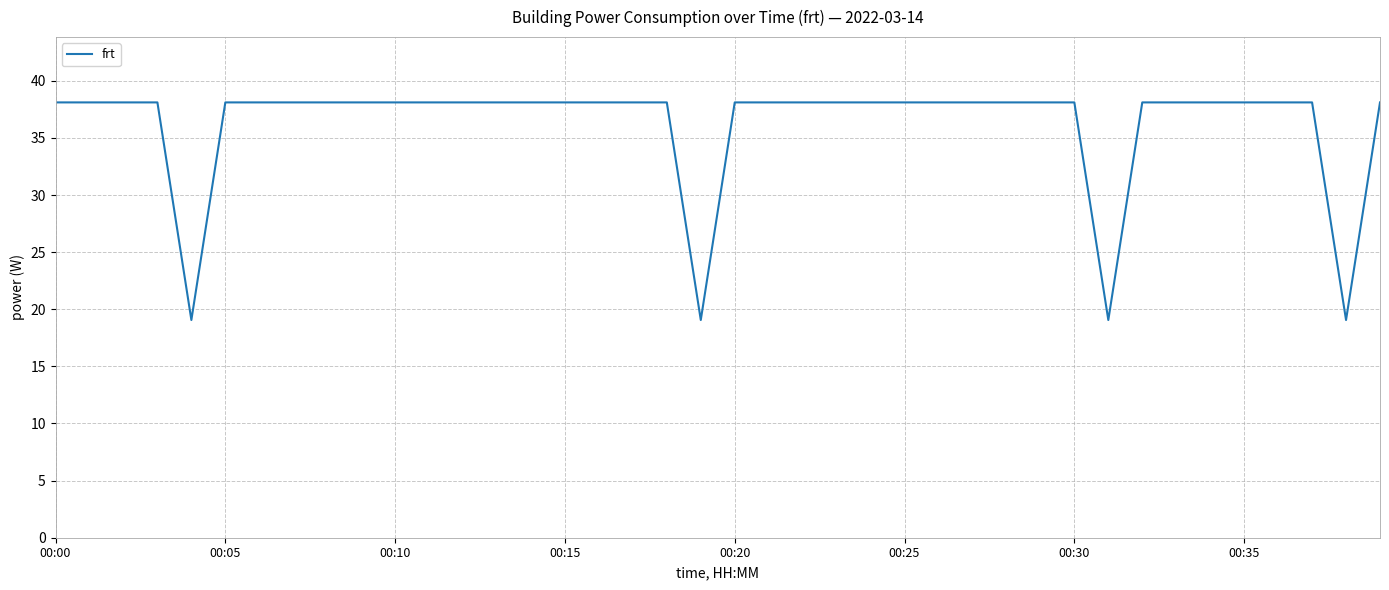

What is the smallest value displayed?

19.1